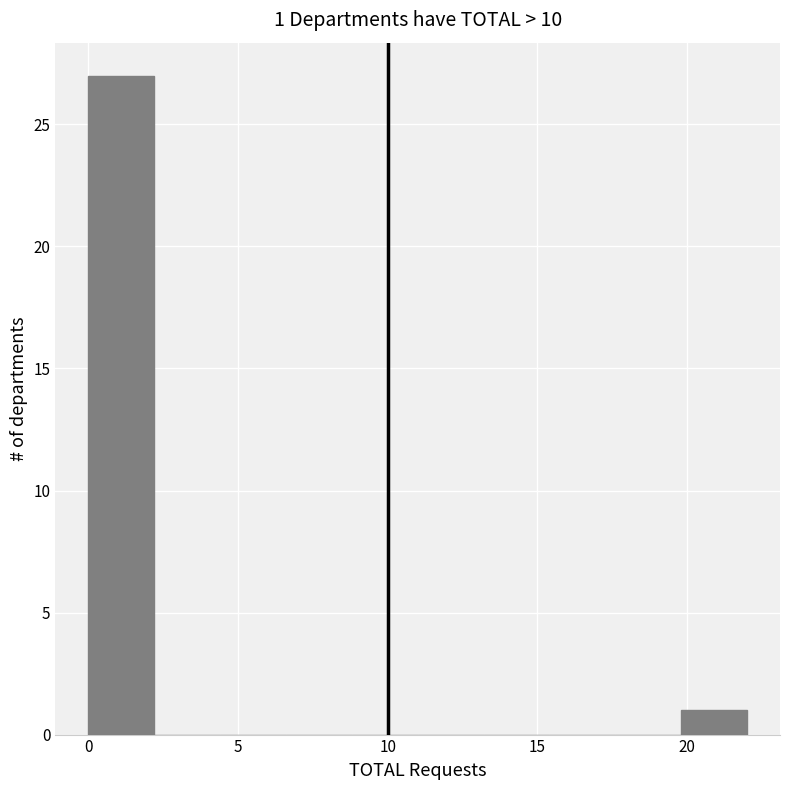

Over which range of the x-axis is the bar tallest?

0.0 to 2.2